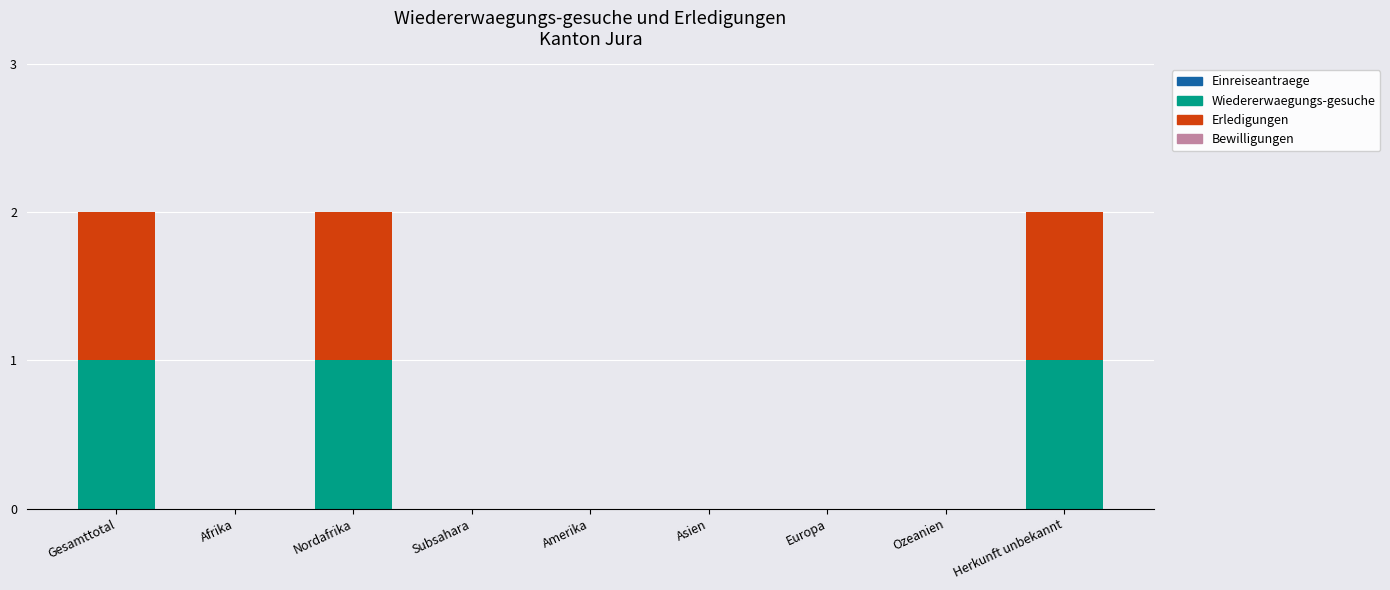

At which category is the sum across all series the highest?

Gesamttotal